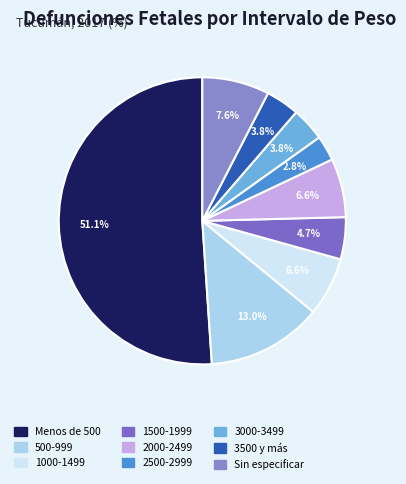

To the nearest percent, what is the combined percentage of 2500-2999 and 1500-1999?

8%